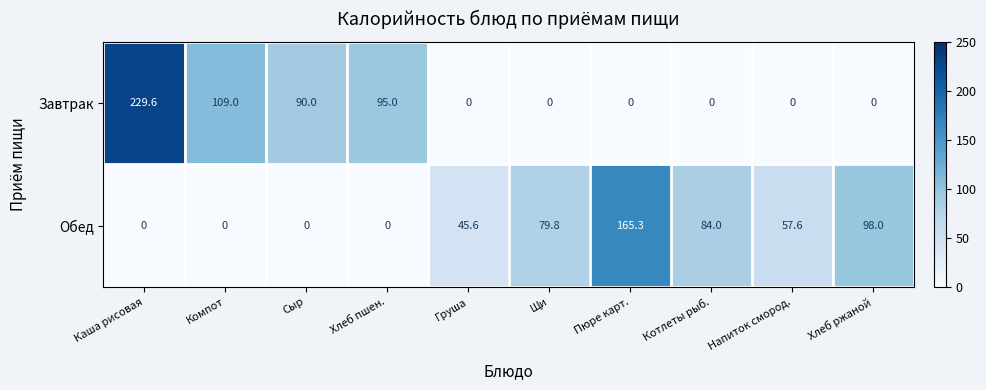

Rank the series by their maximum value, from highest to lowest.

Завтрак, Обед